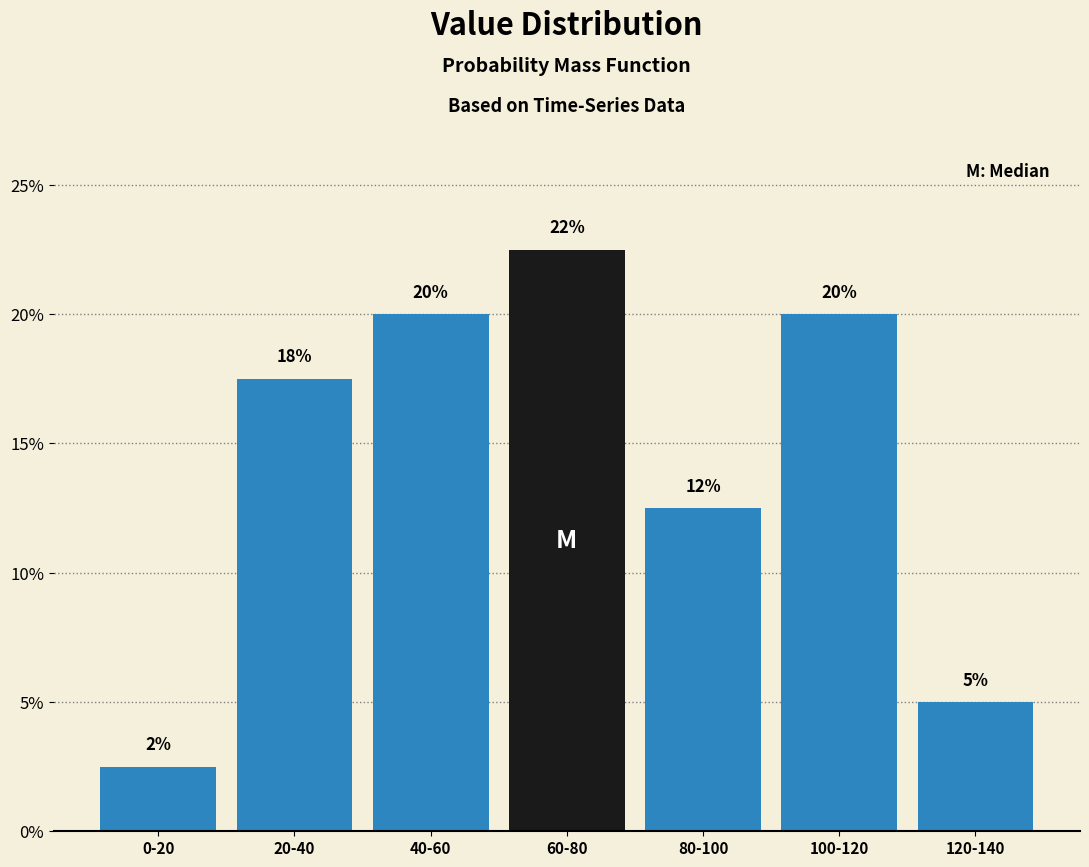

Are the bars horizontal?

No